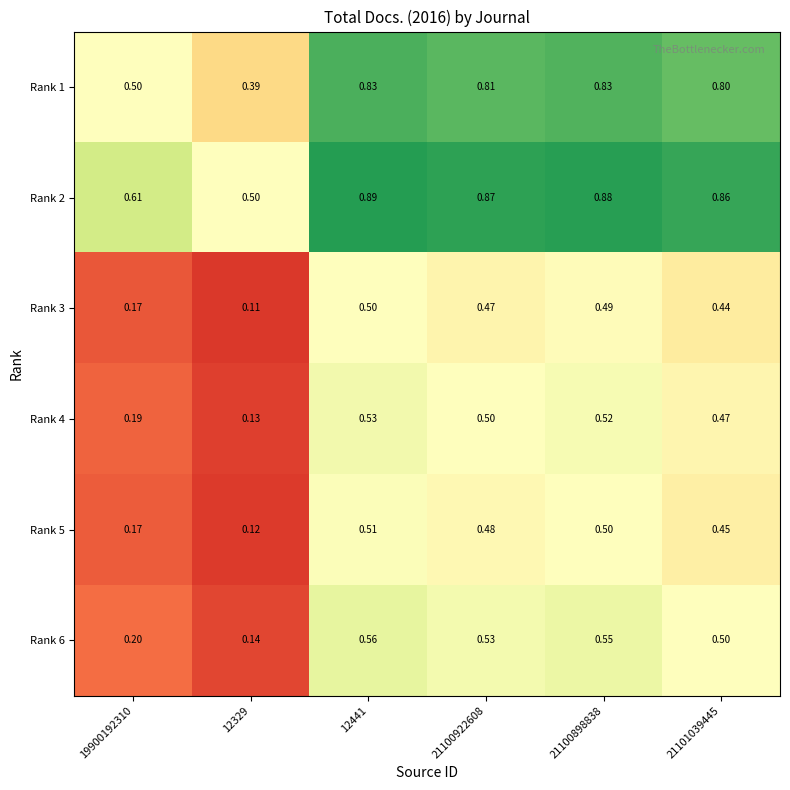

At which category is the sum across all series the highest?

12441